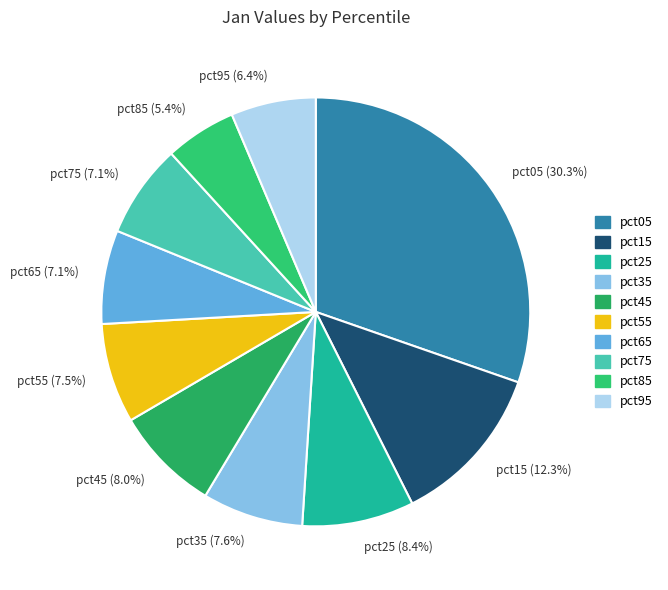

True or false: pct95 accounts for 1% of the total.

False